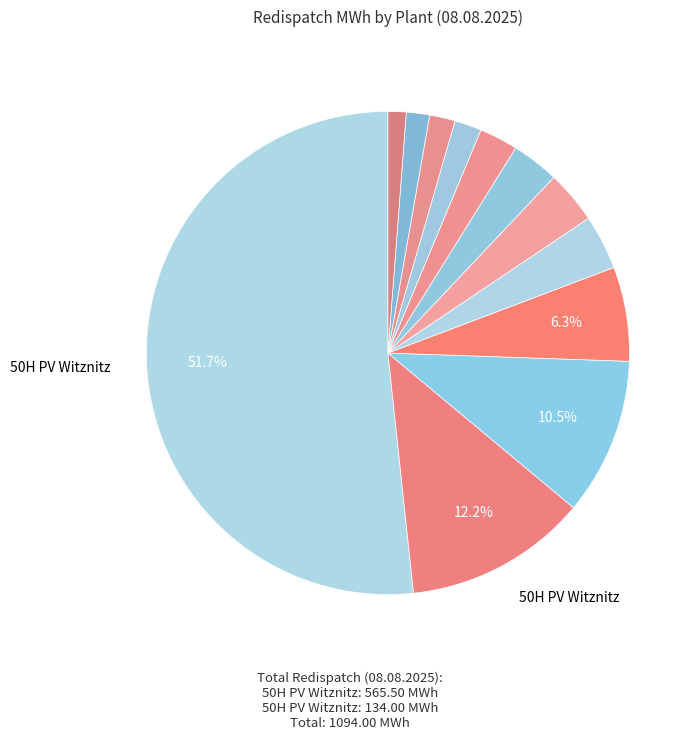

Count the number of slices in the pie.

12